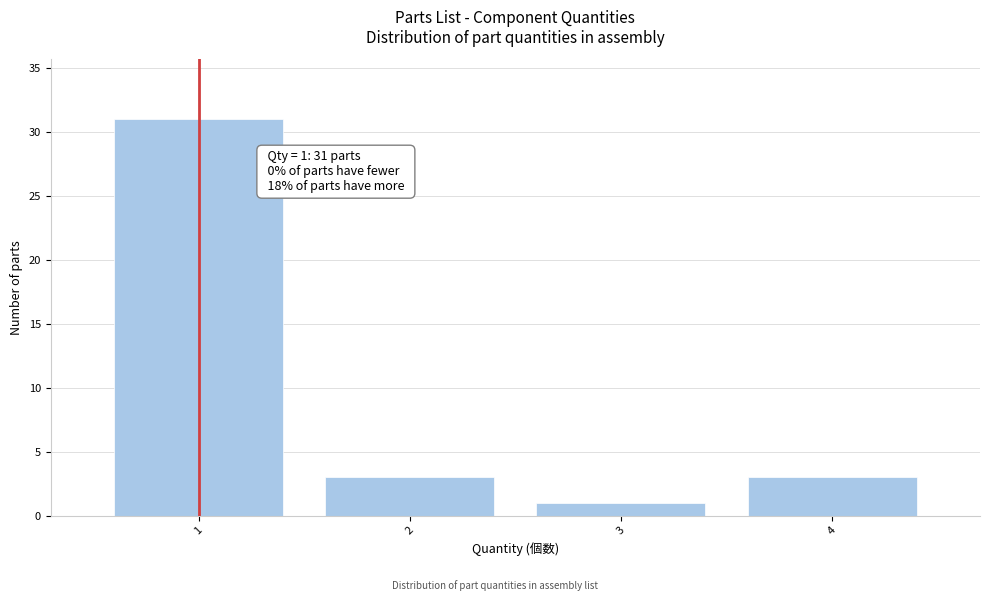

Reading left to right, list all the values displayed in this chart.

31	3	1	3